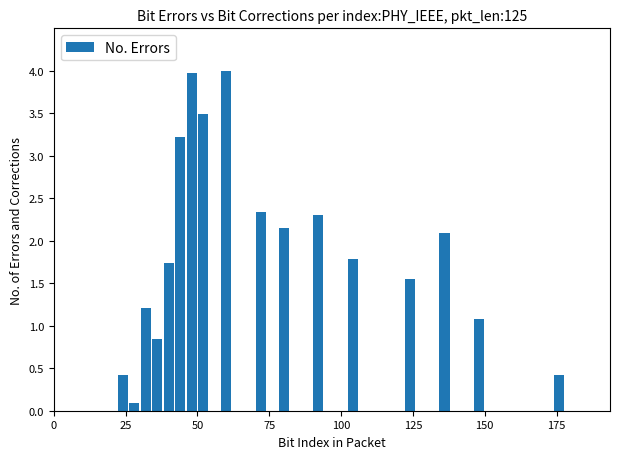

What is the sum of all values?

32.7